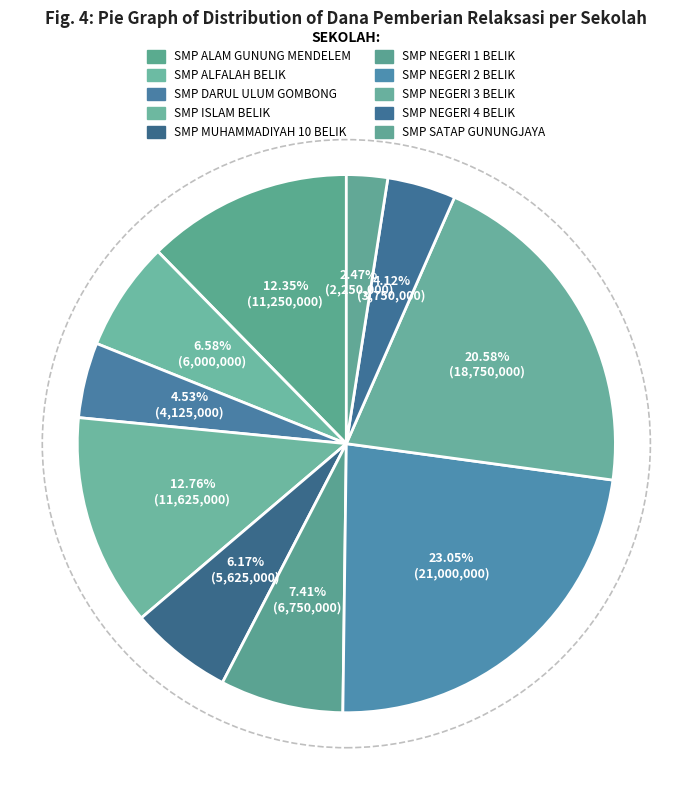

Does SMP ALFALAH BELIK account for over 50% of the chart?

No